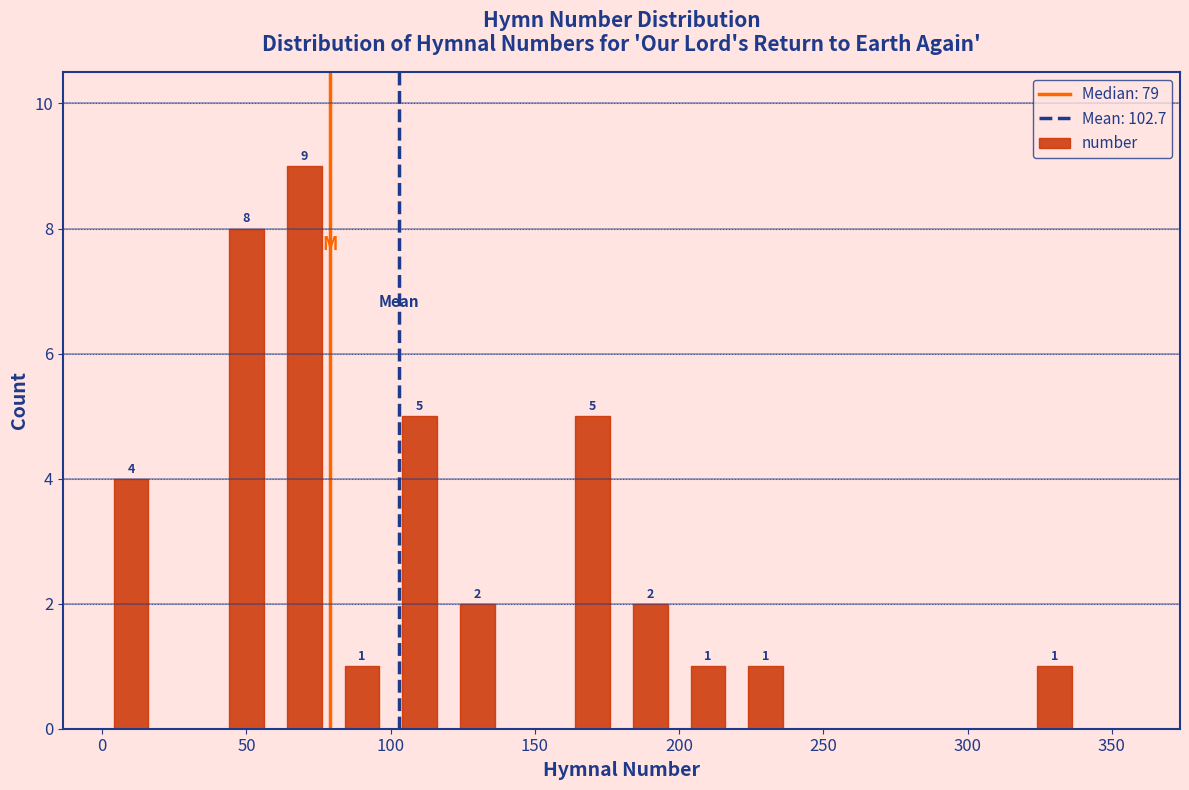

Over which range of the x-axis is the bar tallest?

60 to 80